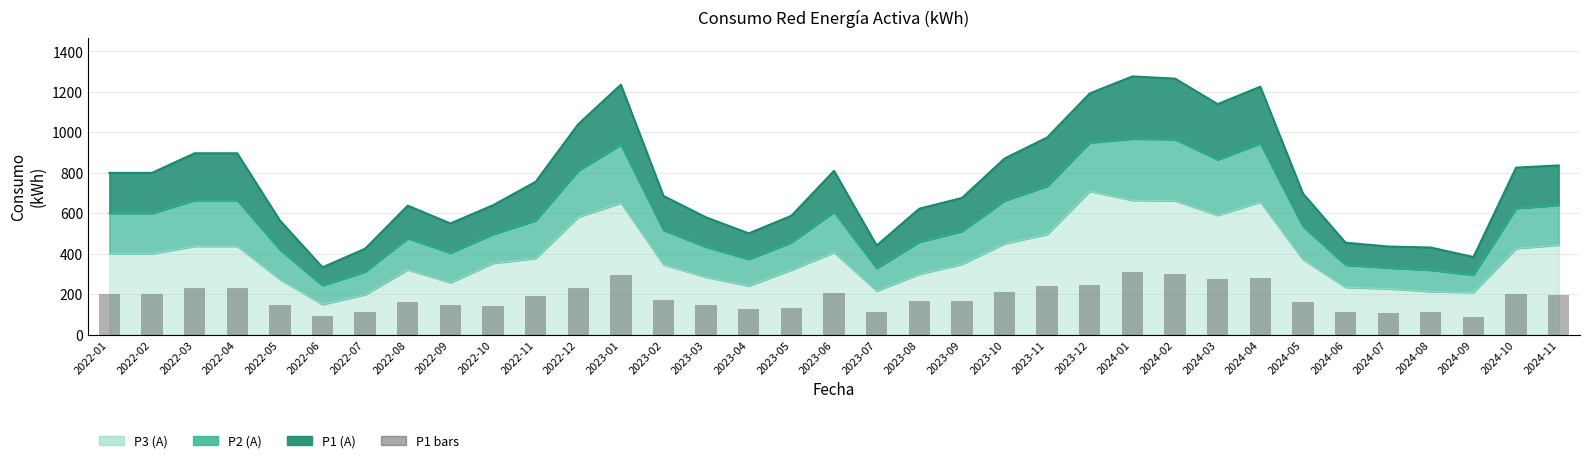

What is the average value?

184